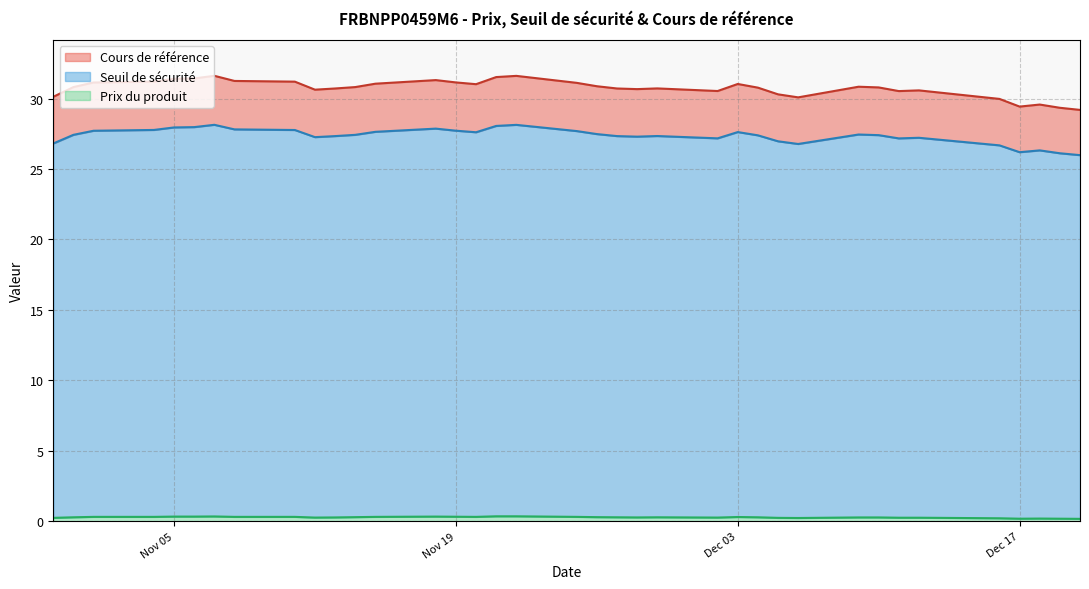

List the series in order of their peak value, lowest first.

Prix du produit, Seuil de sécurité, Cours de référence